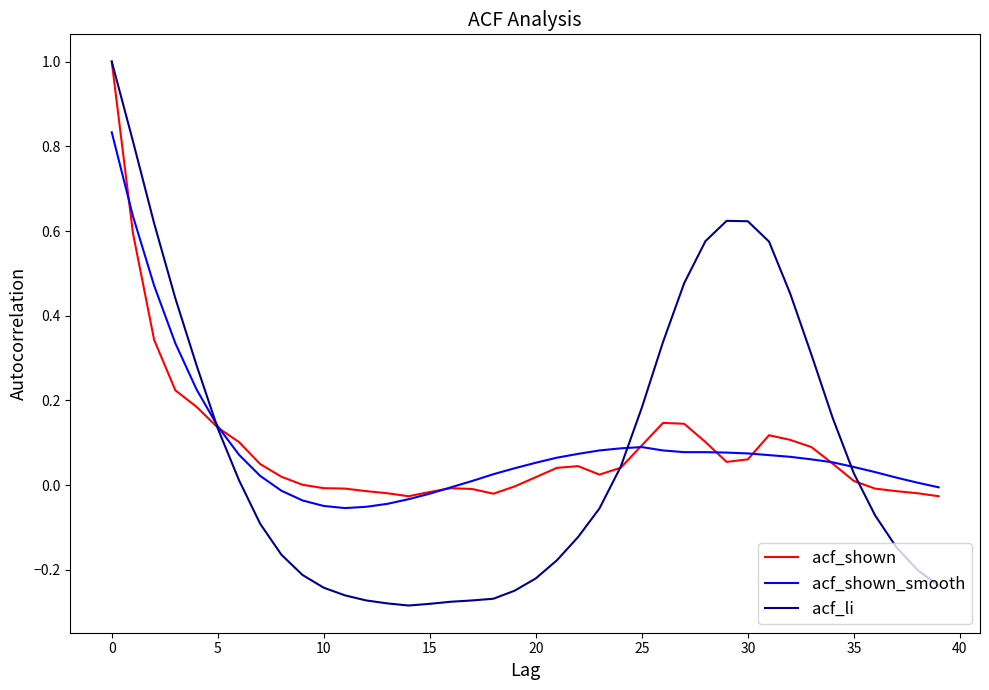

What is the maximum value shown in the chart?

1.0